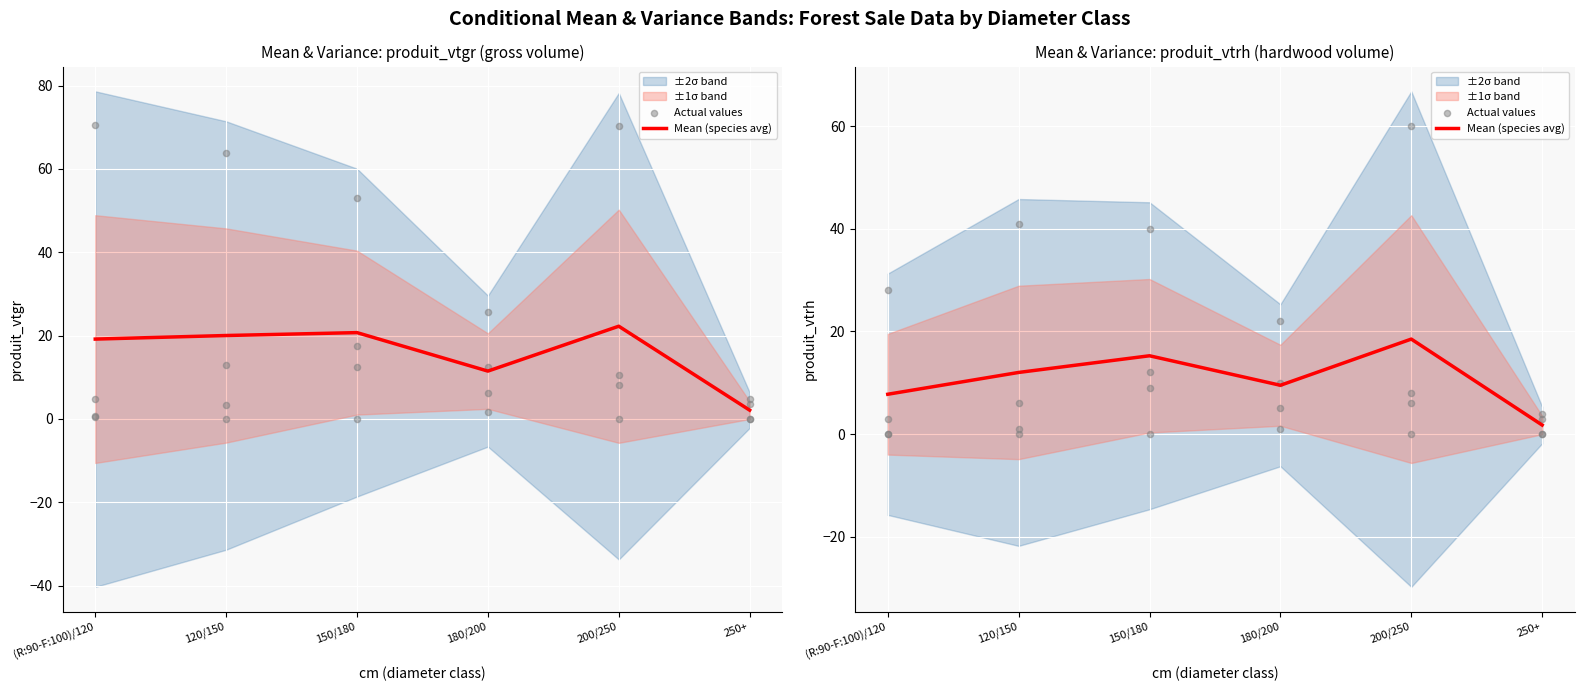

At which category is the sum across all series the highest?

150/180